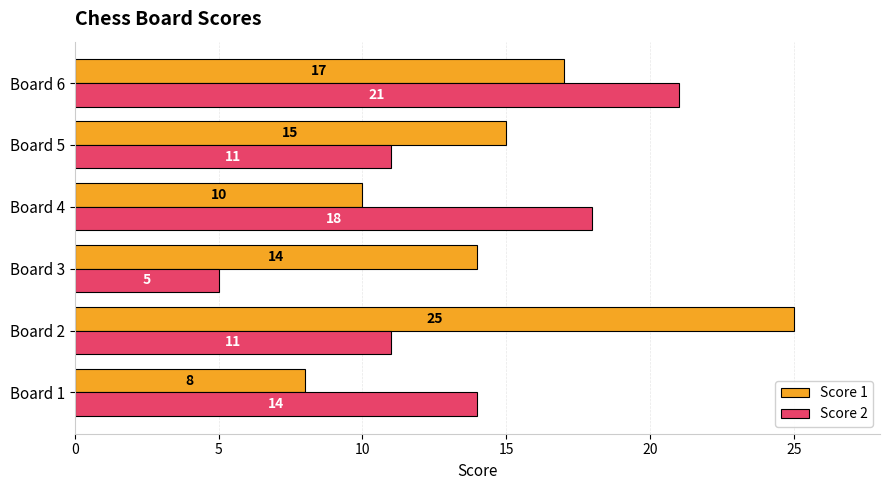

What are all the series names shown in the legend?

Score 1, Score 2